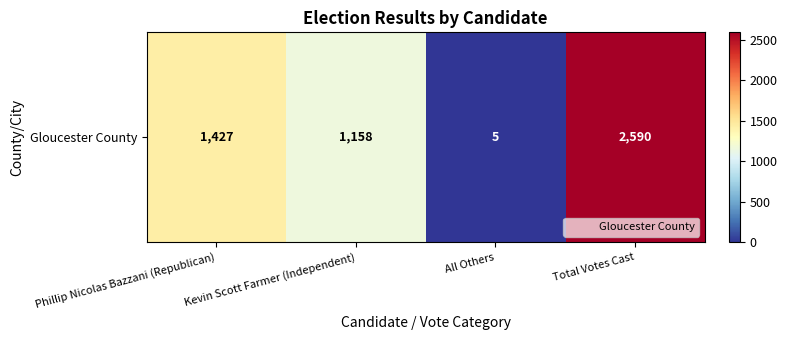

What is the difference between the maximum and minimum values?

2585